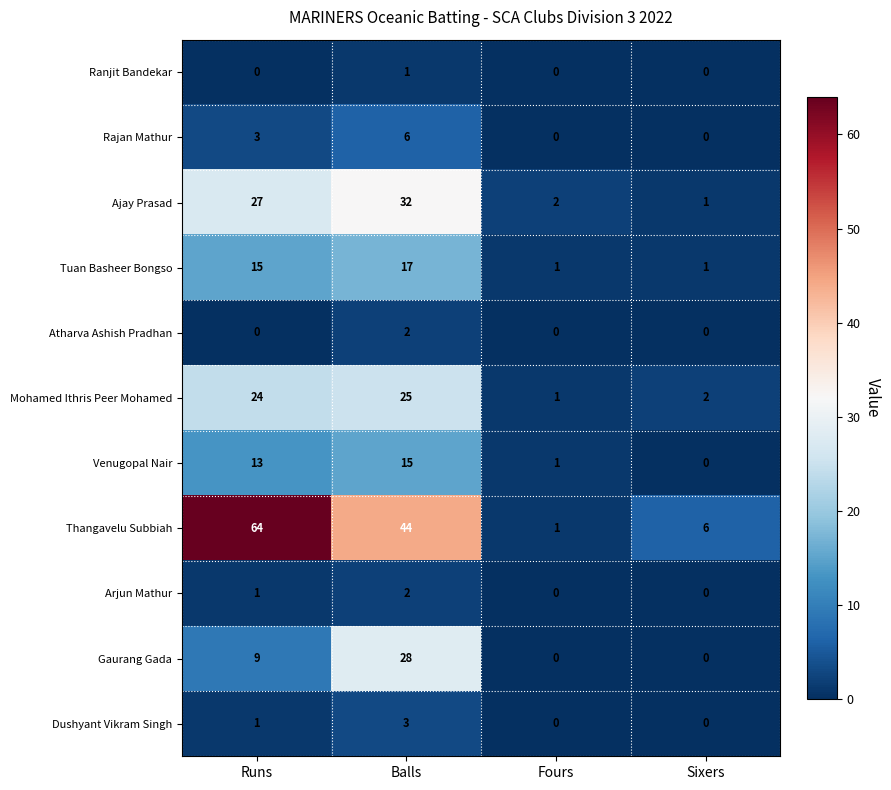

At which category is the sum across all series the highest?

Balls